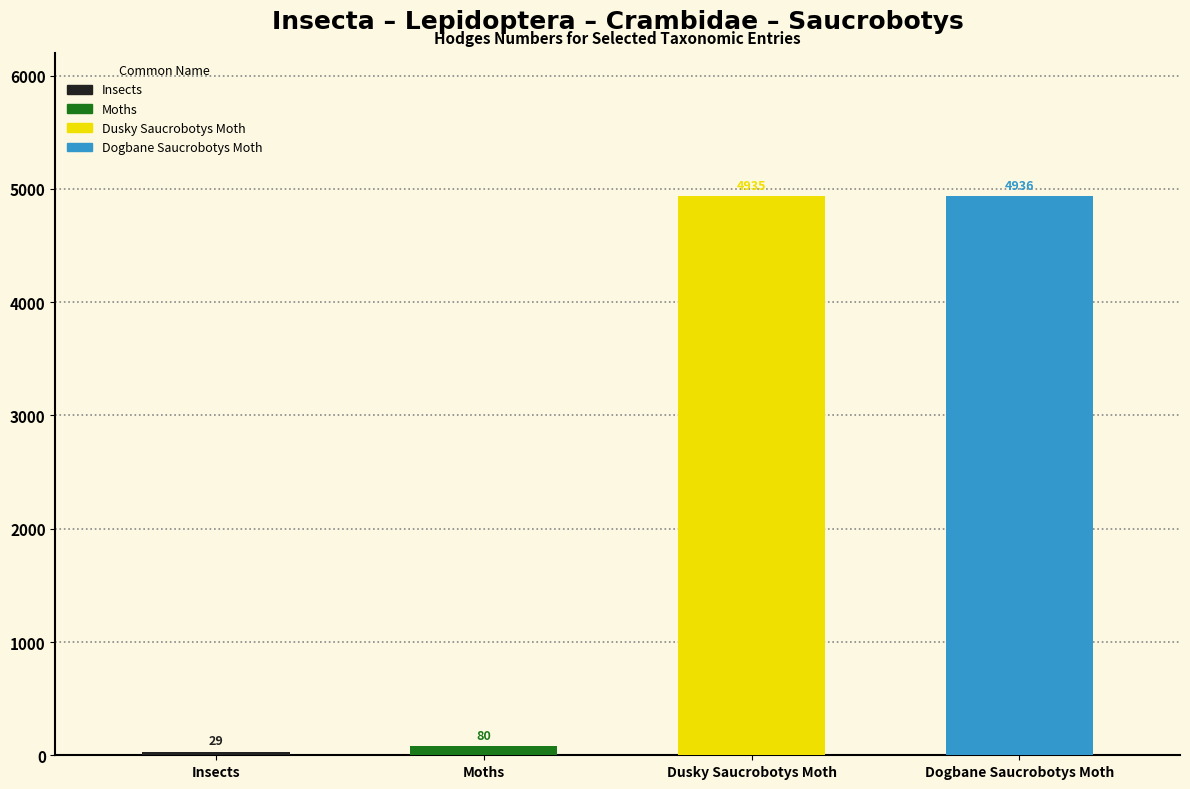

Is it true that the value at Dusky Saucrobotys Moth is 4935.0?

True